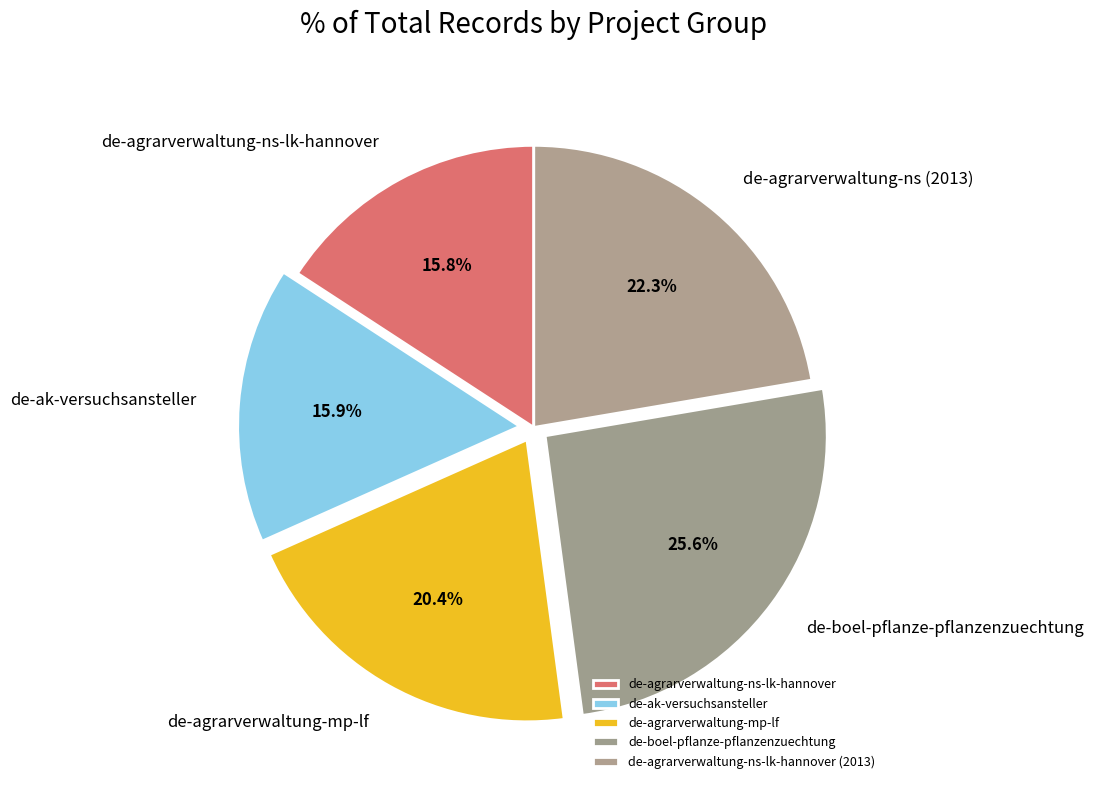

How many slices are in this pie chart?

5